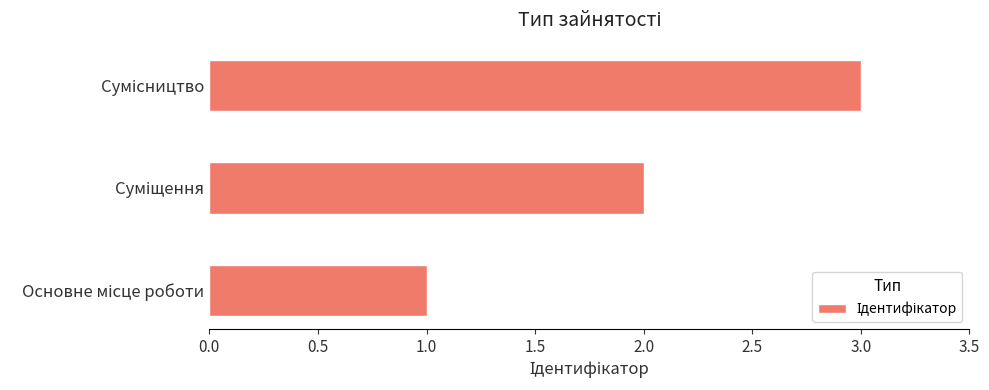

What is the greatest value displayed?

3